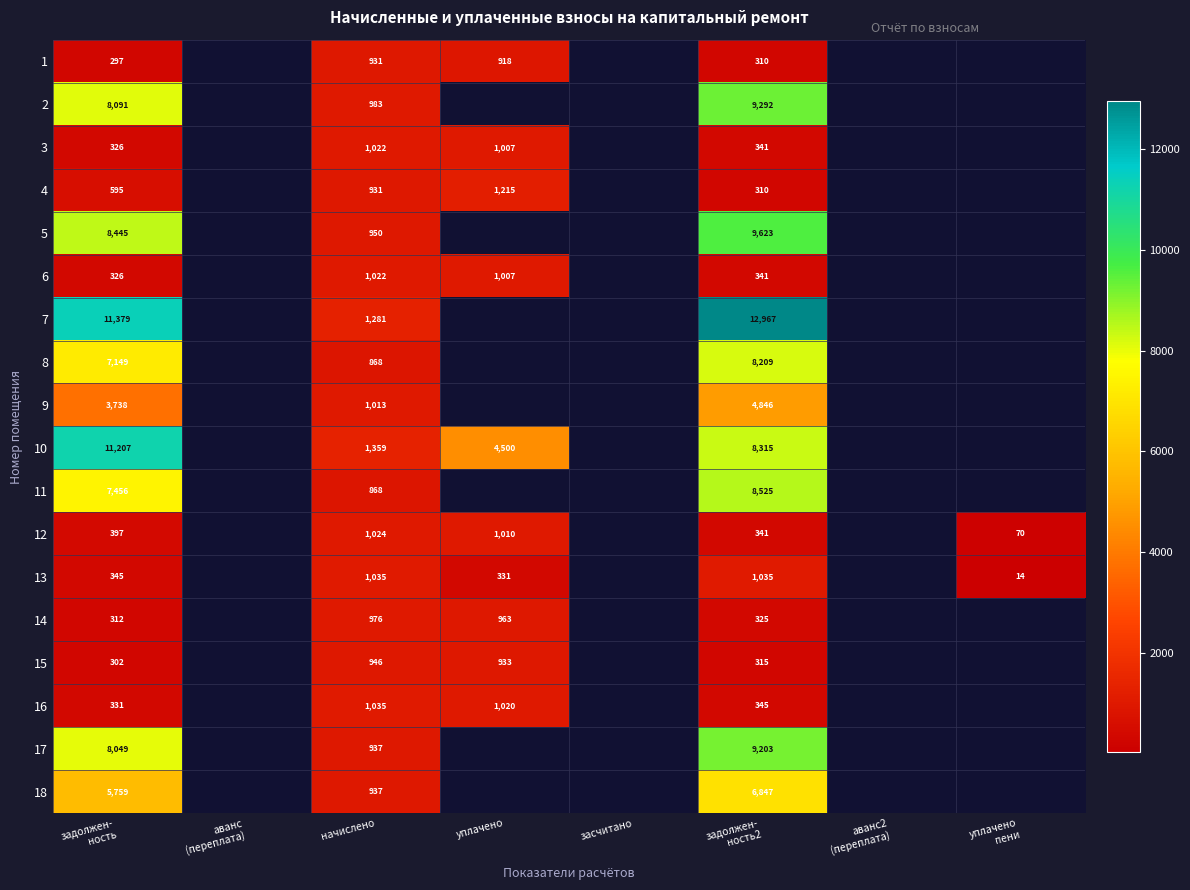

How many categories are shown in the chart?

8